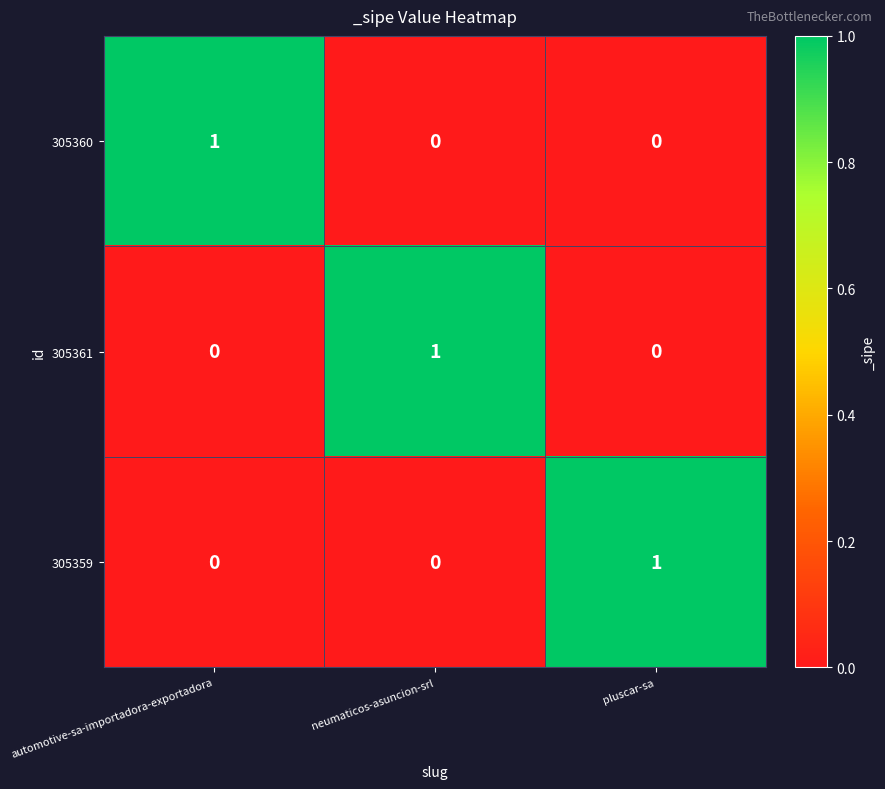

Reading left to right, extract all data points from this chart.

305360: 1	0	0
305361: 0	1	0
305359: 0	0	1